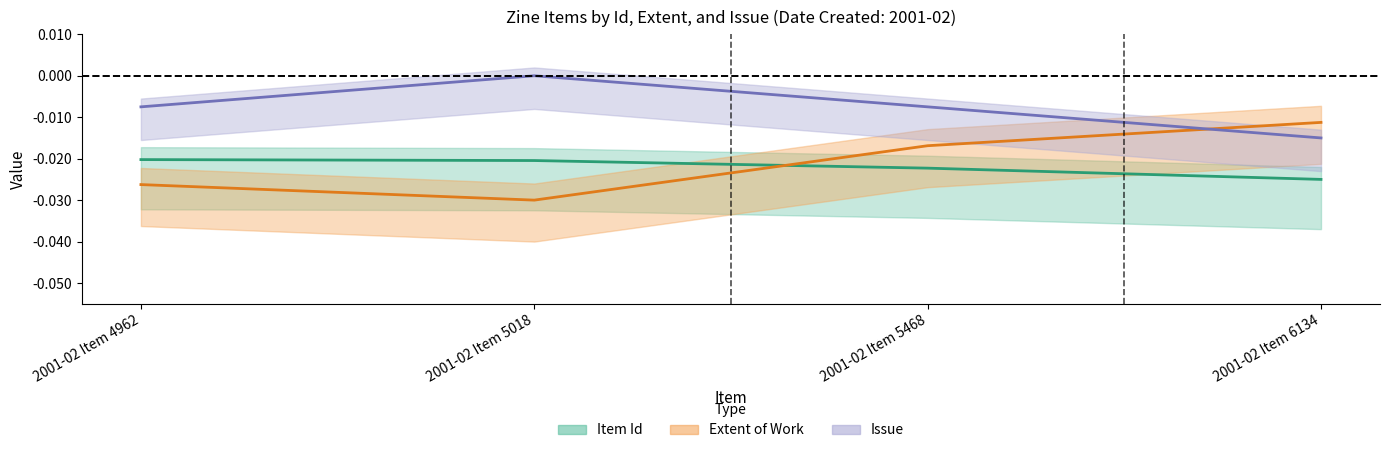

True or false: Item Id and Issue intersect in this chart.

False